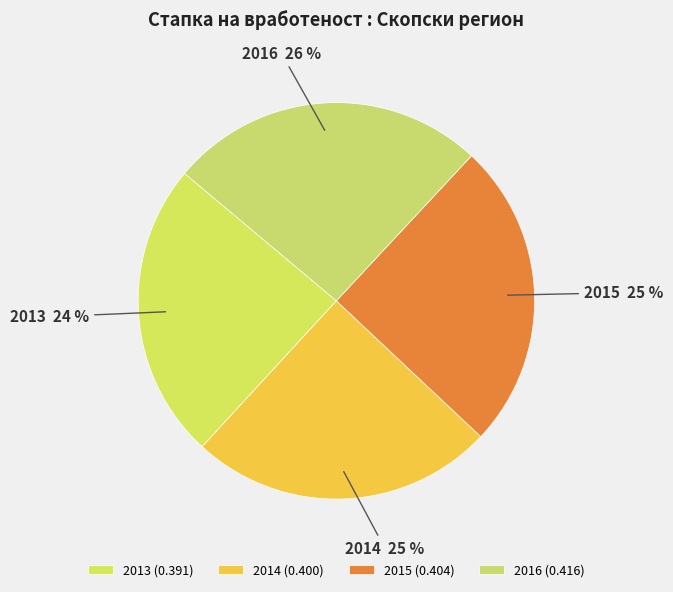

To the nearest percent, what is the average slice percentage?

25%